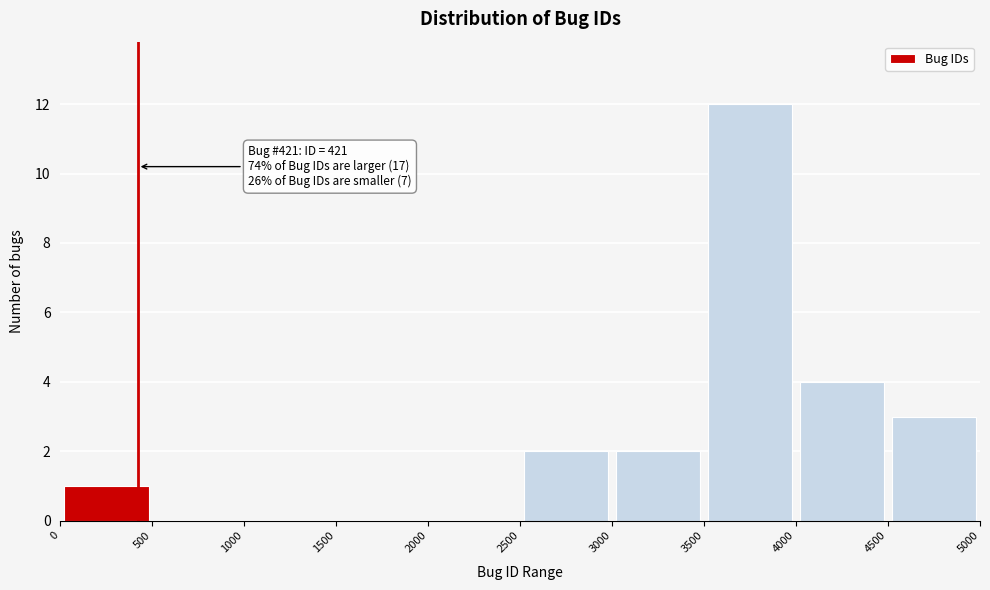

Over which range of the x-axis is the bar tallest?

3500 to 4000